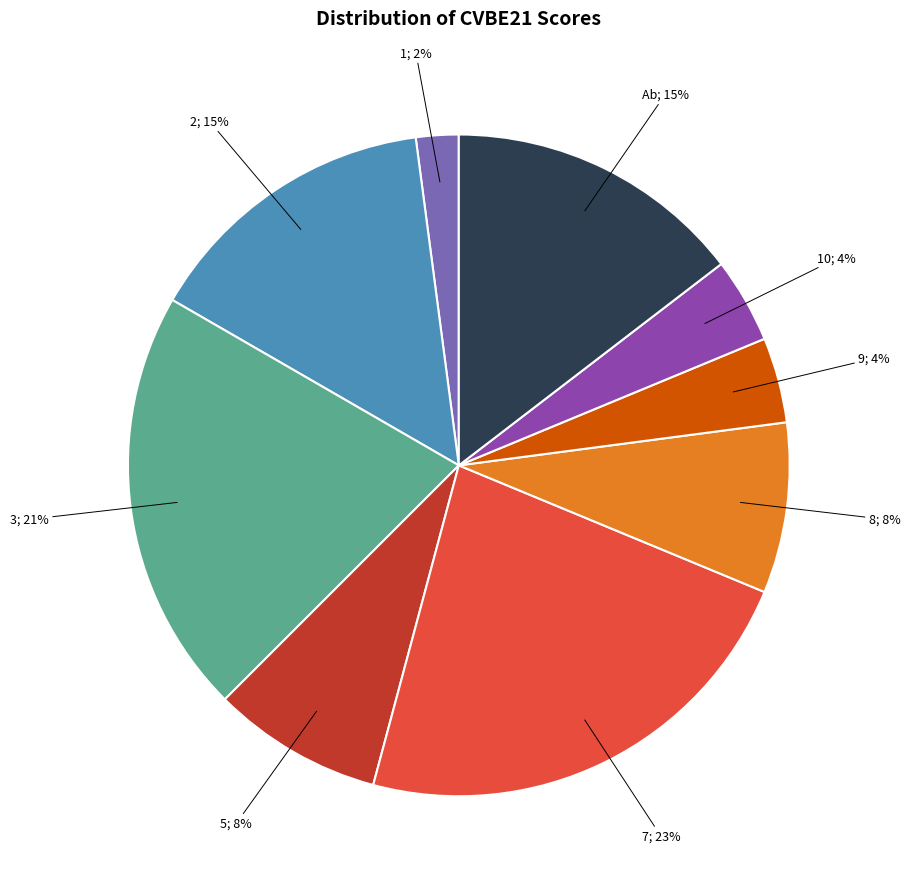

Does any single category account for the majority?

No